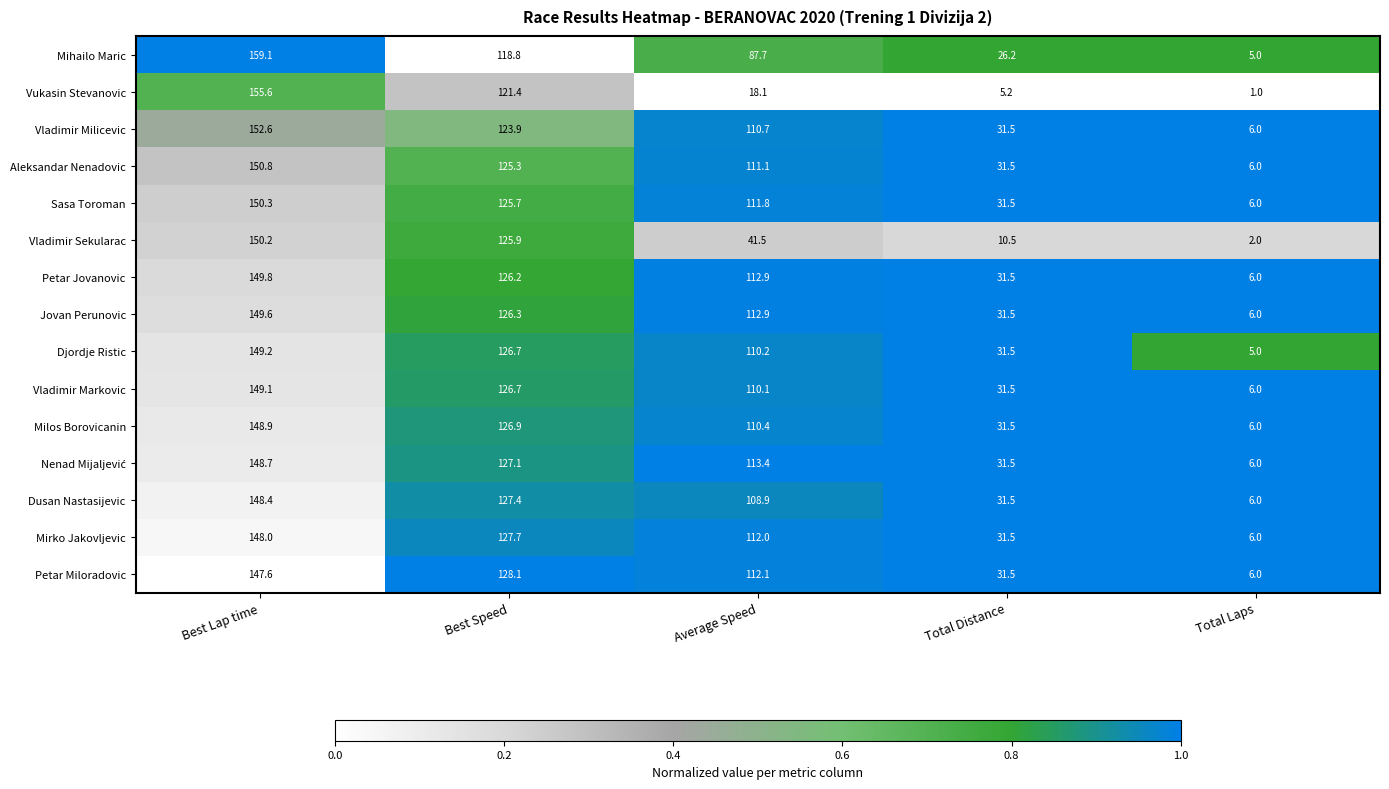

What is the difference between the highest and lowest values at Average Speed?

95.3